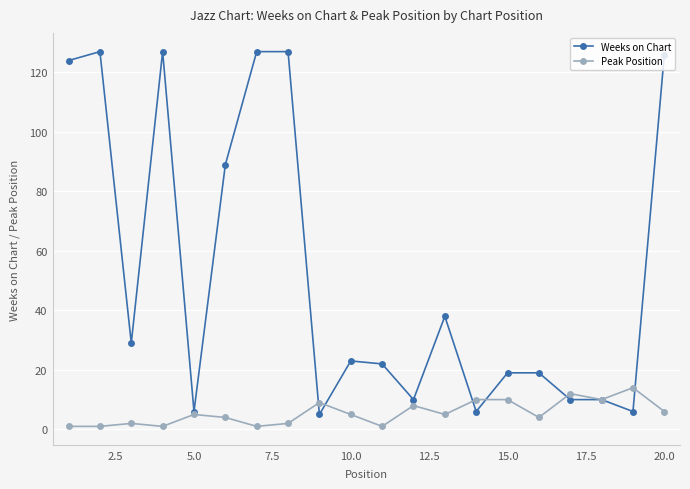

True or false: Peak Position and Weeks on Chart intersect in this chart.

True